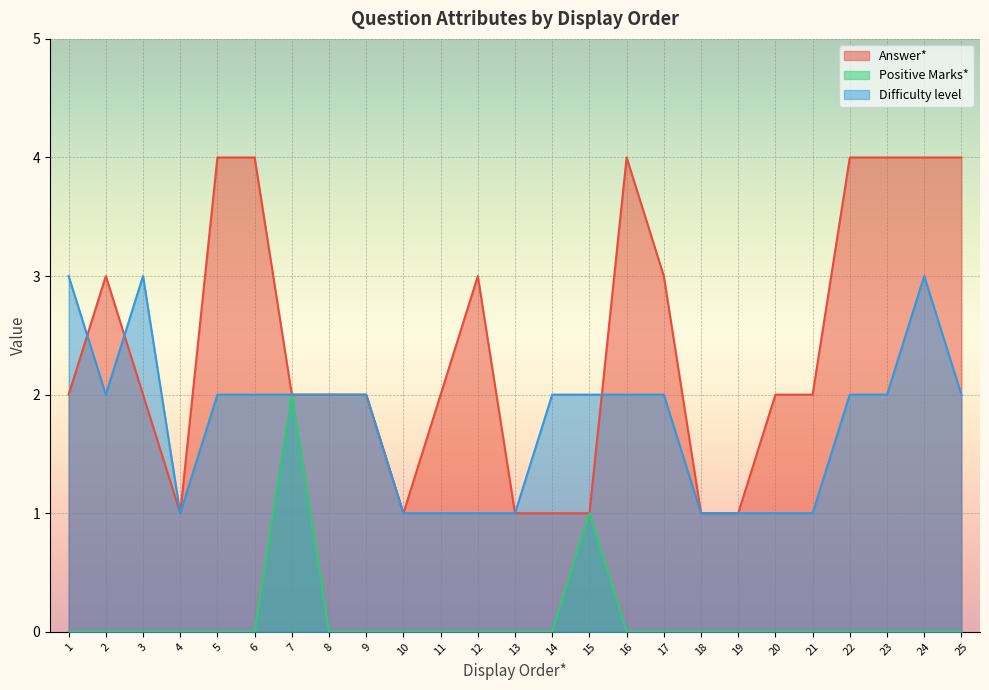

Is it true that Answer* equals 4 at 22?

True